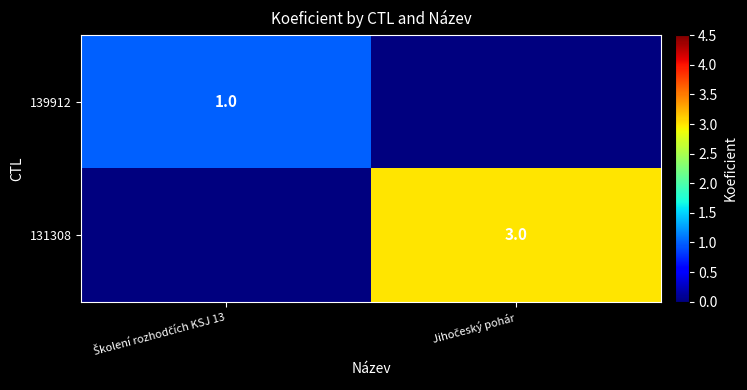

Where is 139912 nearest to the value 0?

Jihočeský pohár